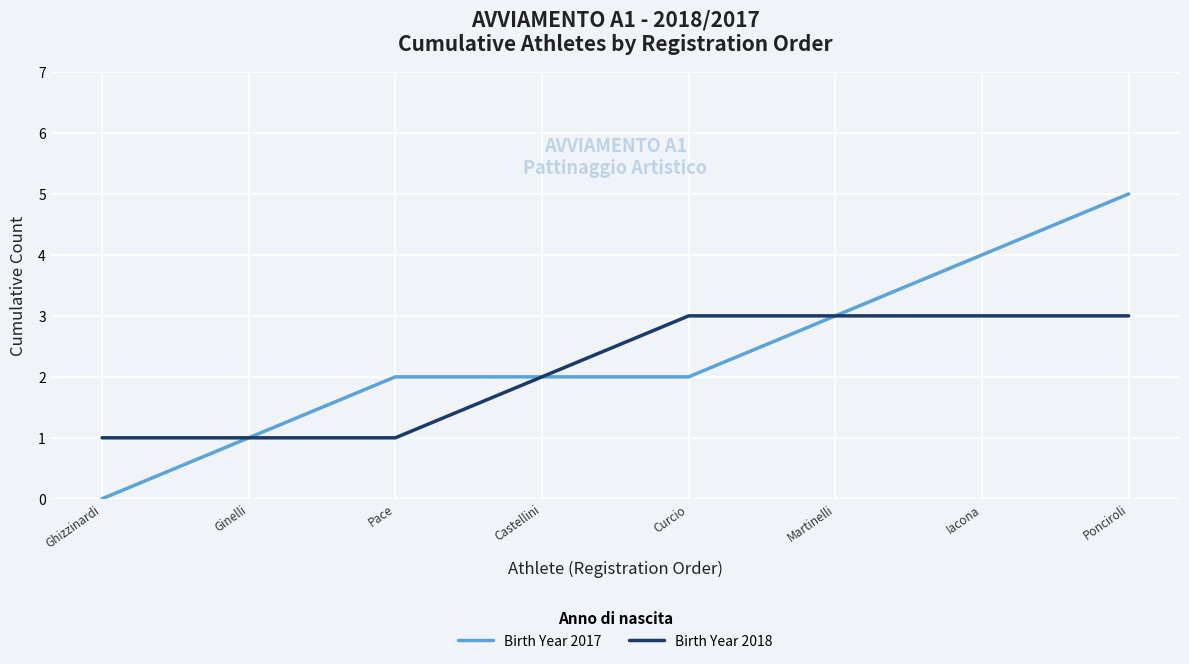

Is it true that Birth Year 2017 equals 3 at Martinelli?

True